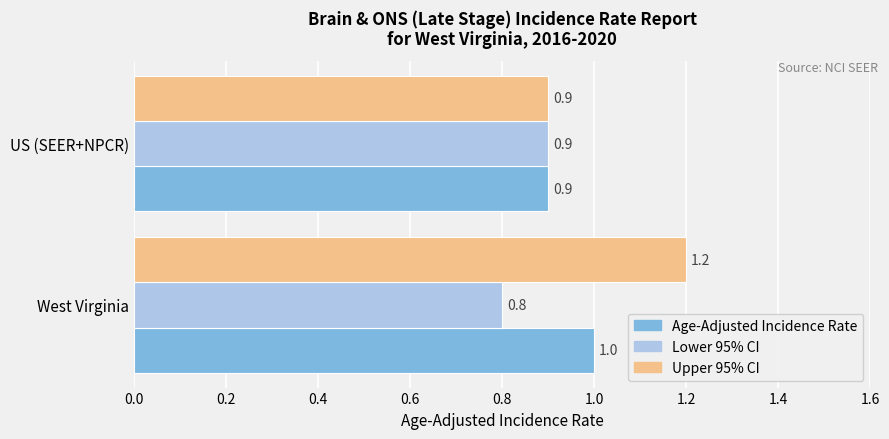

What are all the series names shown in the legend?

Age-Adjusted Incidence Rate, Lower 95% CI, Upper 95% CI